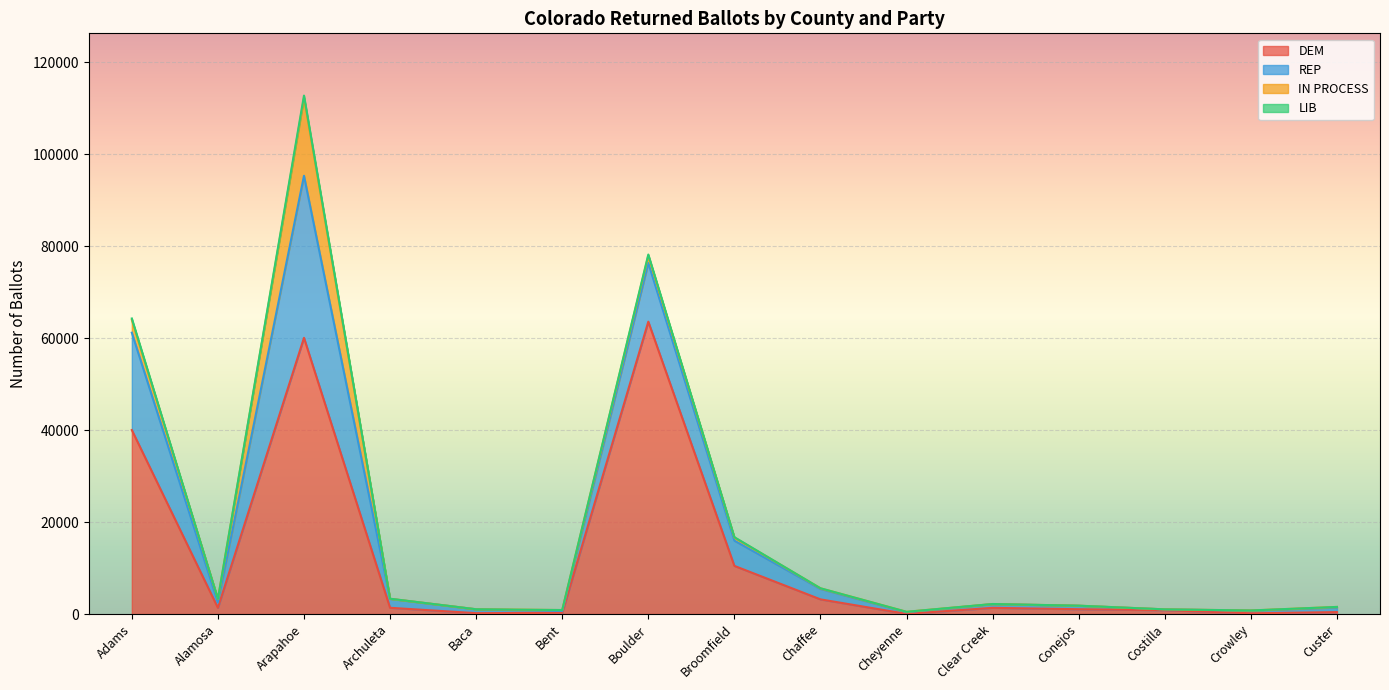

At which label is DEM closest to 31801?

Adams